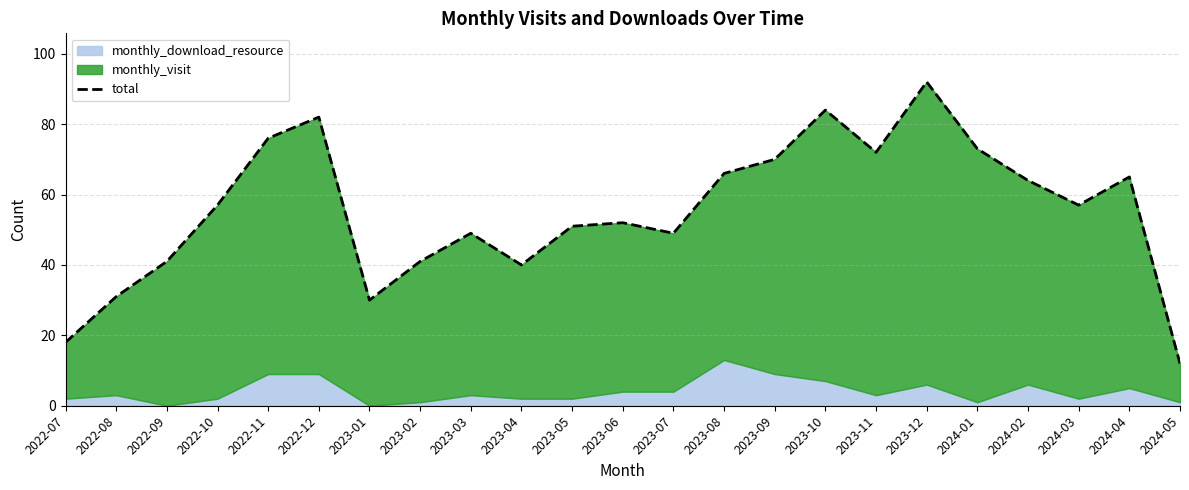

Read the value at 2023-10, to the nearest 10.

80